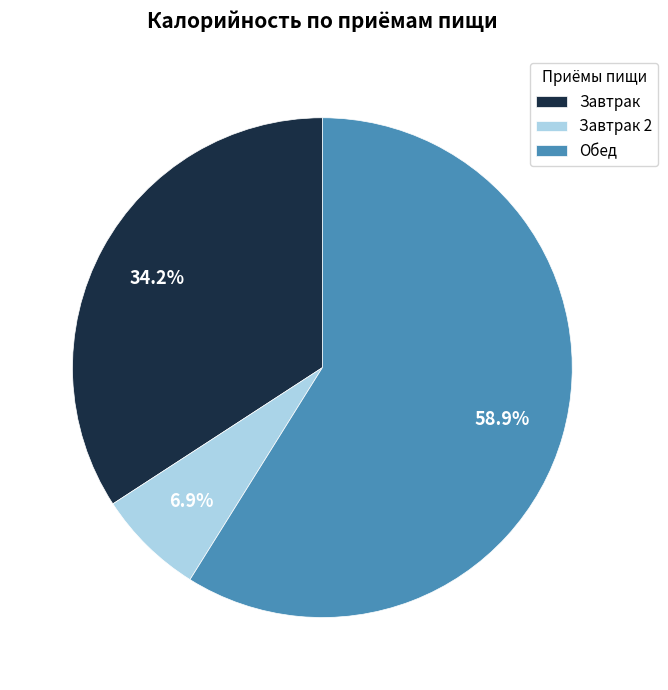

To the nearest percent, what is the difference between the largest and smallest slice percentages?

52%